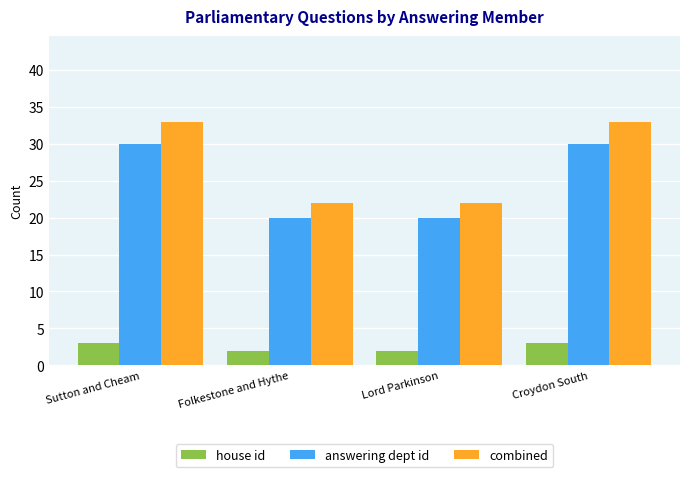

What is the maximum value for house id?

3